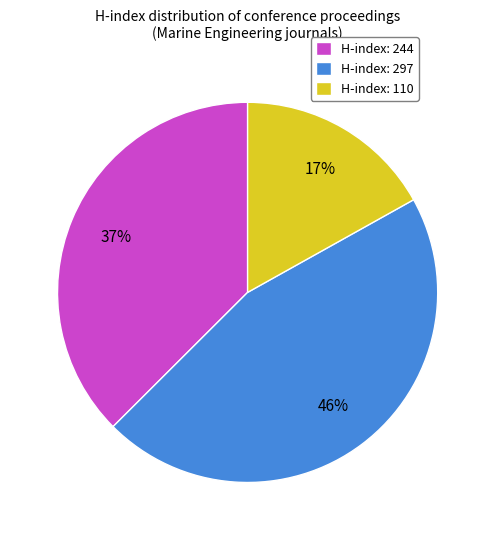

Approximately how many times larger is the value at H-index: 110 compared to H-index: 244?

0.5